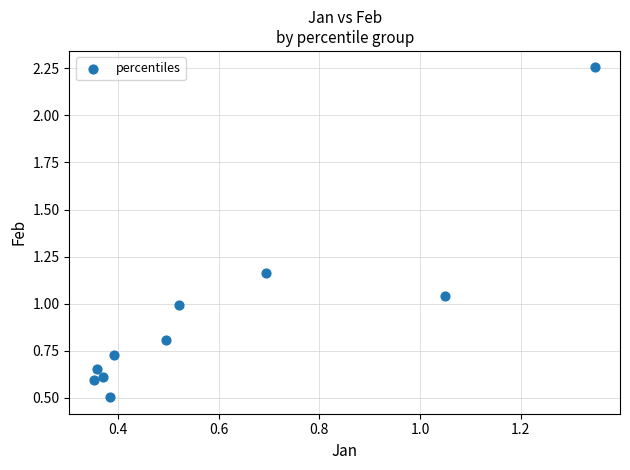

What is the range of Y values (max minus min)?

1.8